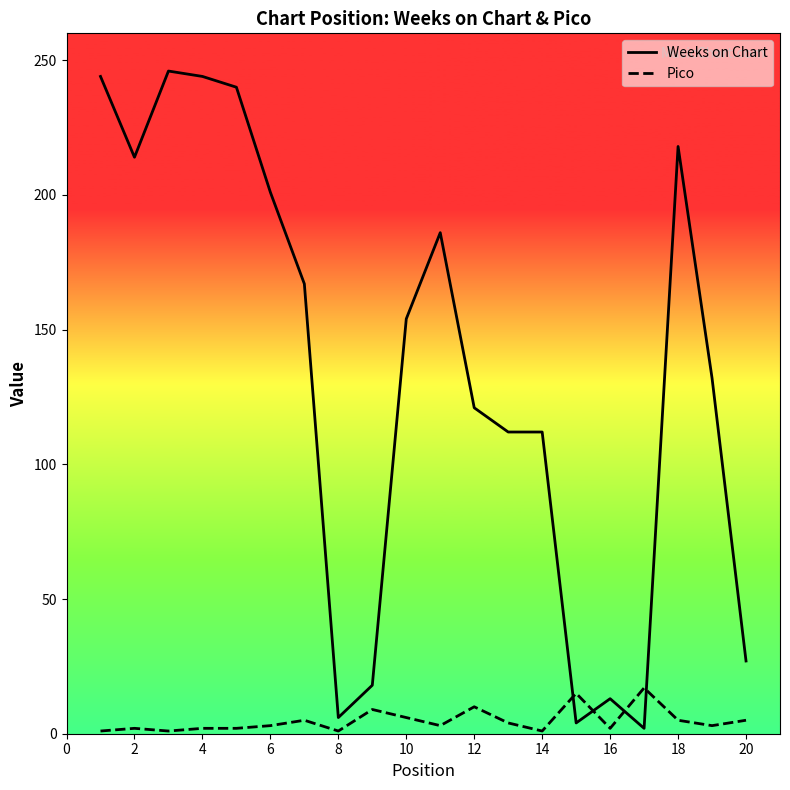

Which series has the widest spread of values?

Weeks on Chart